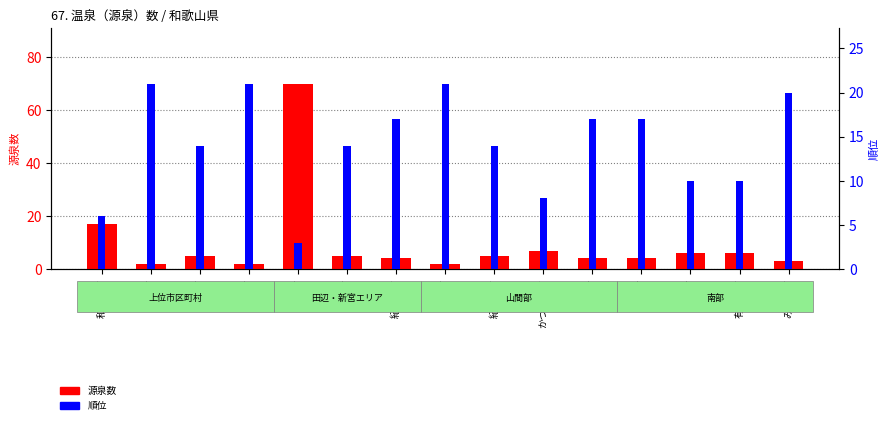

How many series are shown in this chart?

2